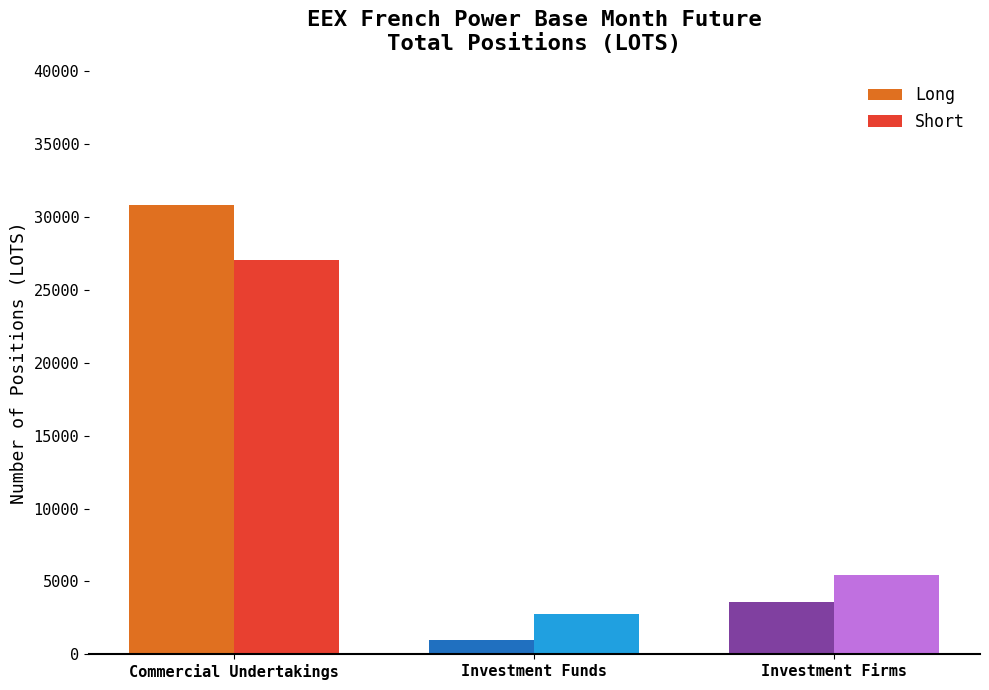

What is the label of the 1st bar from the left?

Commercial Undertakings